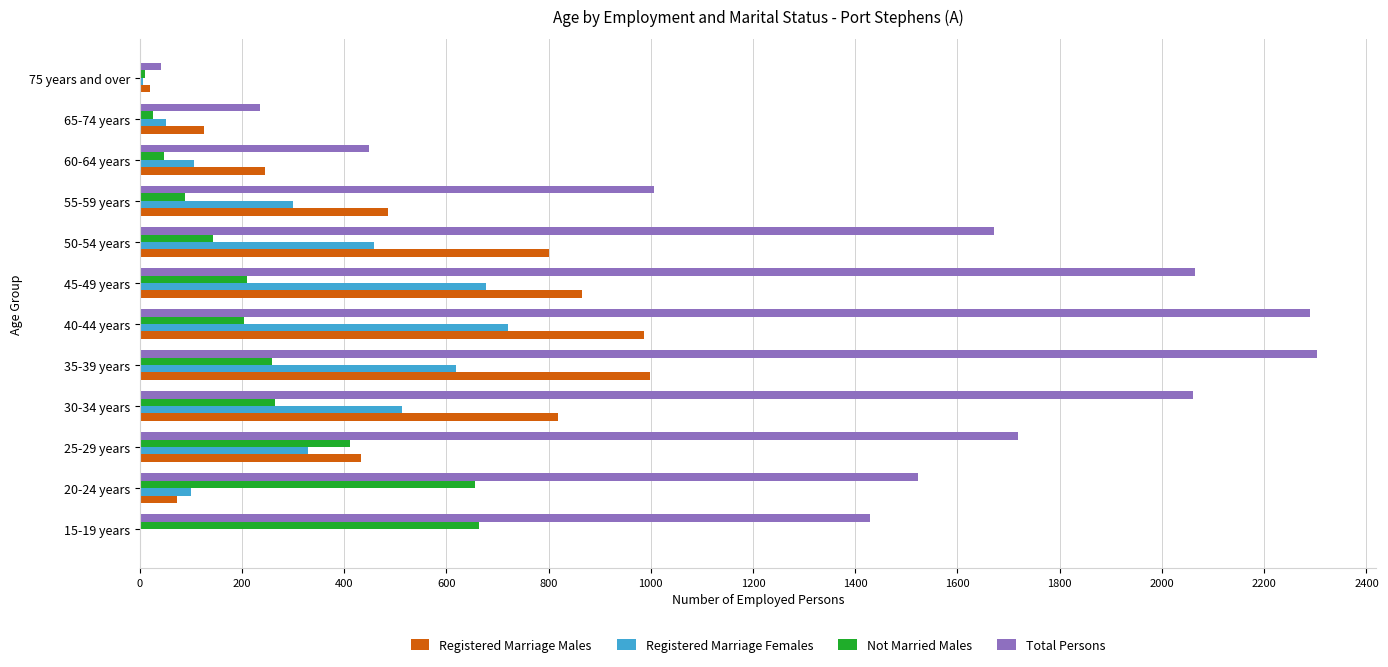

Count the number of data series in this chart.

4